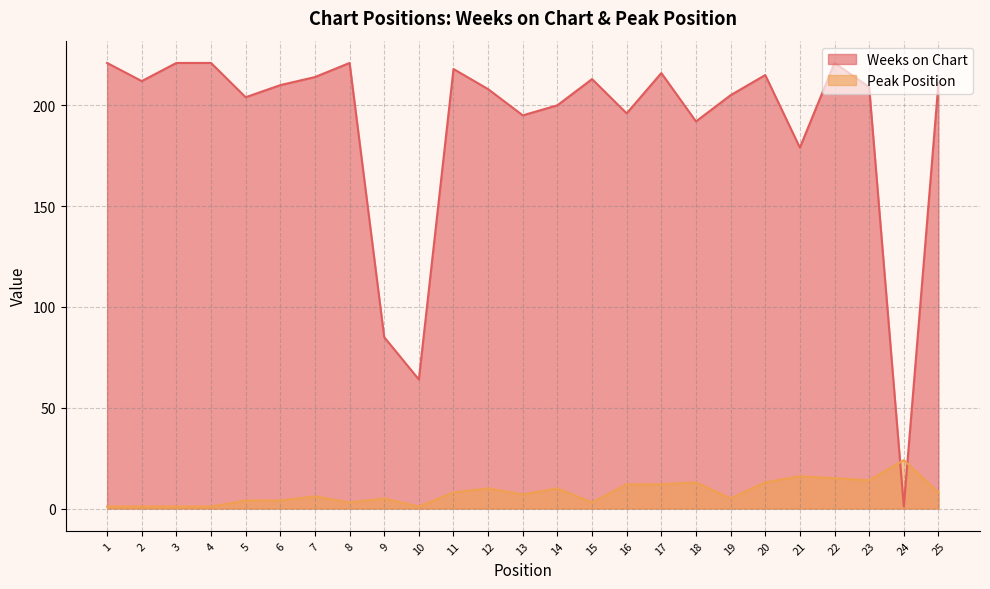

What is the maximum value for Peak Position?

24